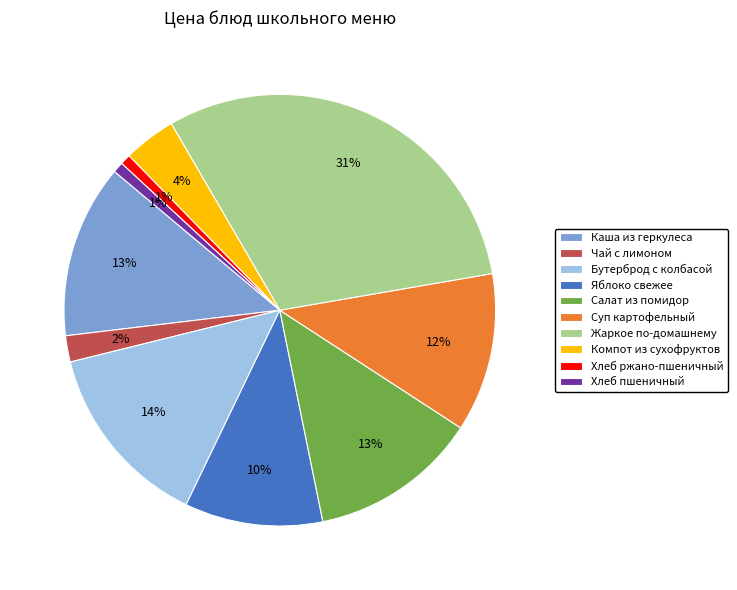

True or false: Суп картофельный accounts for 4% of the total.

False